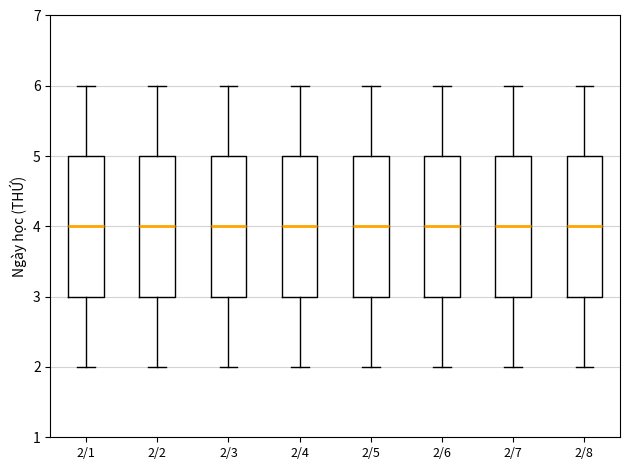

Reading left to right, read every box against the y-axis: the position of its median line, the range the box covers, and the ends of its whiskers. The values are not printed on the chart, so give them approximately, as read against the axis.

2/1: median 4, box 3 to 5, whiskers 2 to 6
2/2: median 4, box 3 to 5, whiskers 2 to 6
2/3: median 4, box 3 to 5, whiskers 2 to 6
2/4: median 4, box 3 to 5, whiskers 2 to 6
2/5: median 4, box 3 to 5, whiskers 2 to 6
2/6: median 4, box 3 to 5, whiskers 2 to 6
2/7: median 4, box 3 to 5, whiskers 2 to 6
2/8: median 4, box 3 to 5, whiskers 2 to 6